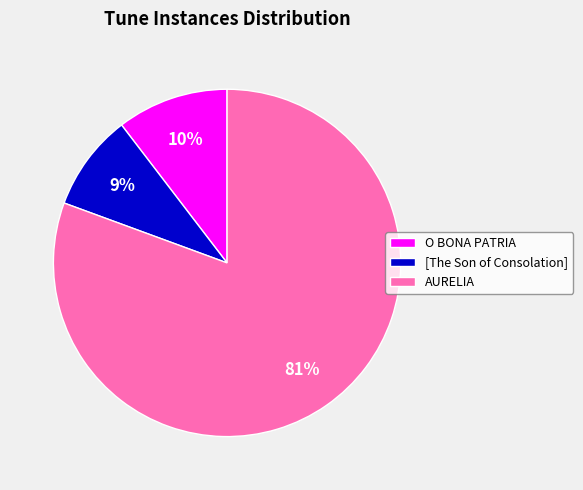

Which has a higher value, [The Son of Consolation] or O BONA PATRIA?

O BONA PATRIA